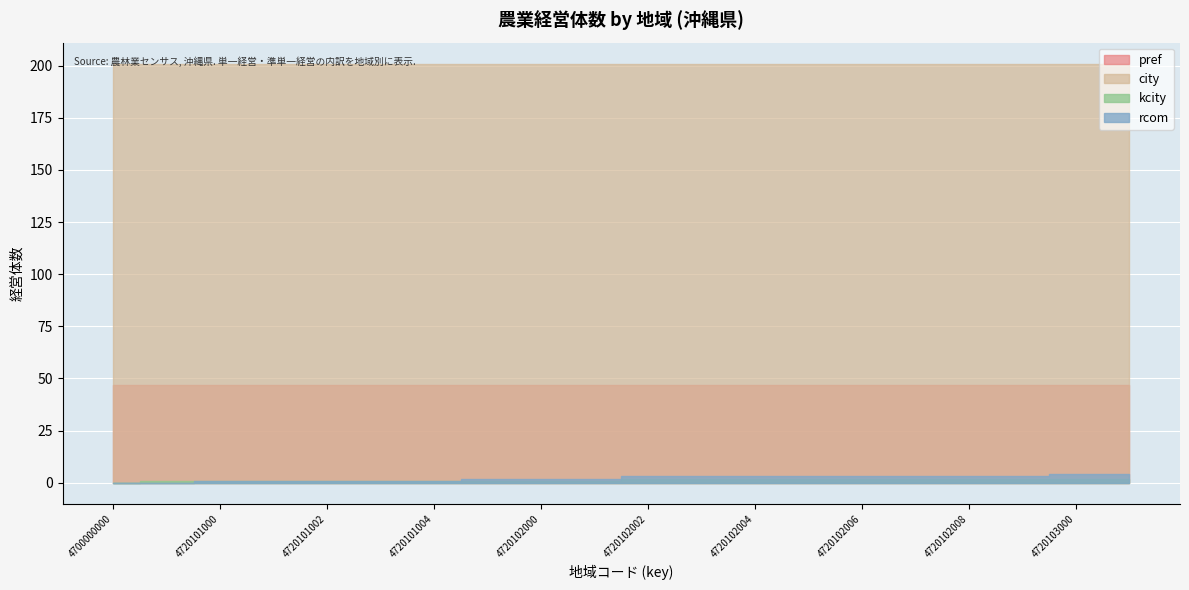

Rank the series at 4700000000 from lowest to highest value.

kcity, rcom, pref, city